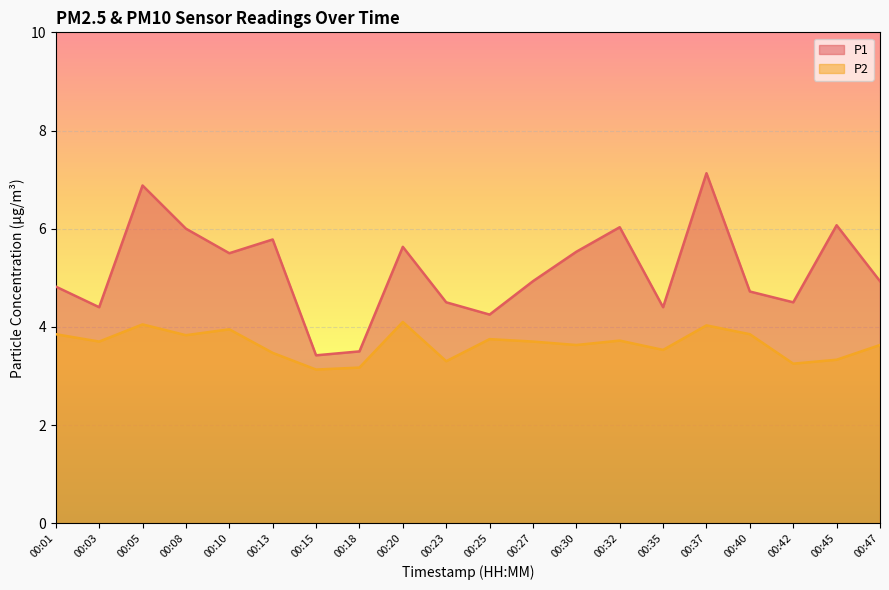

Which series changed the most between 00:01 and 00:03?

P1